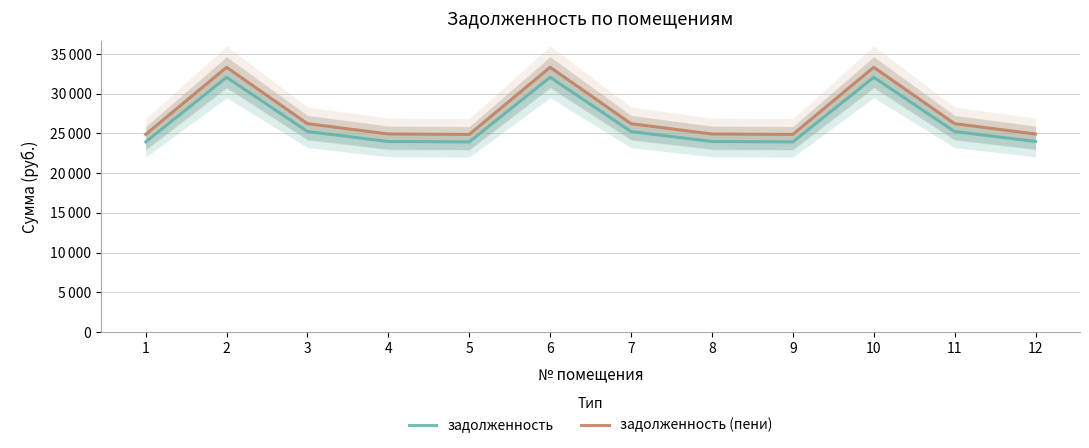

True or false: задолженность (пени) has more than 1 points higher than both neighbors.

True